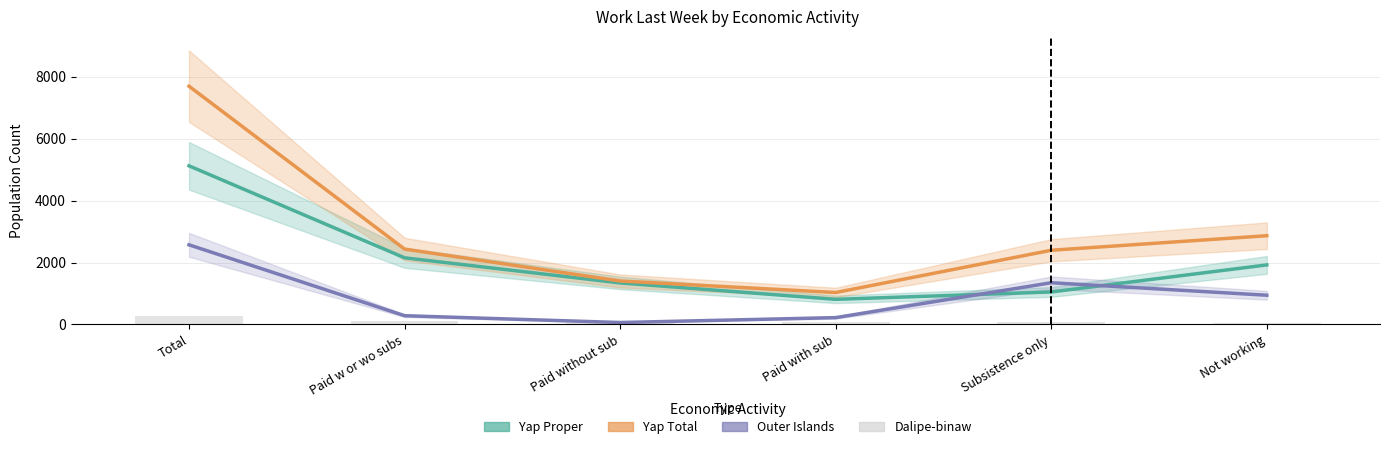

What is the spread (max minus min) of values at Subsistence only?

2310